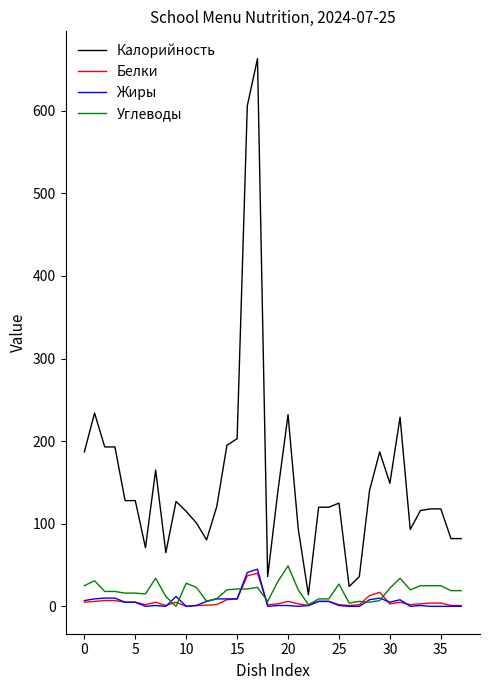

What is the maximum value shown in the chart?

663.0